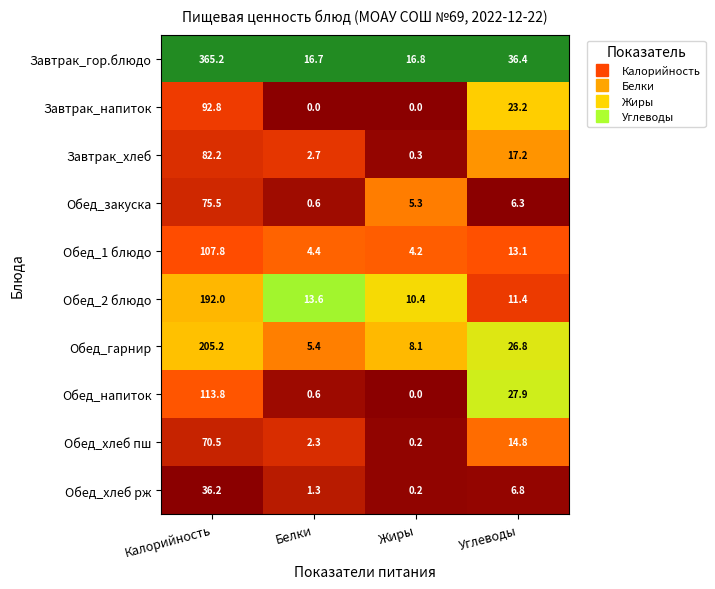

What is the average value of the Завтрак_напиток series?

29.0